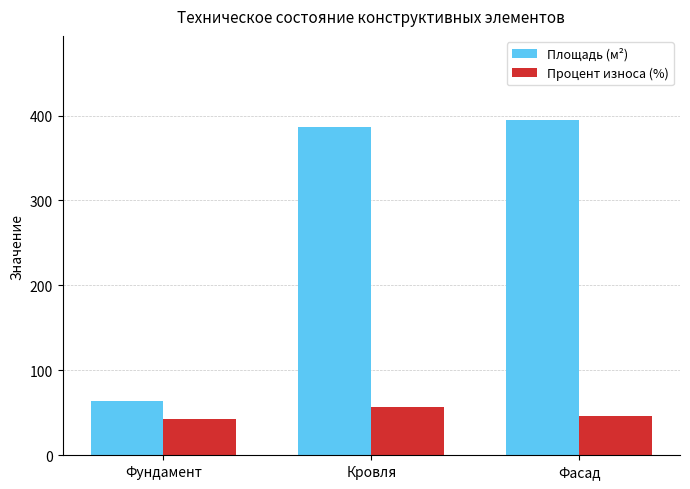

Is the value of Площадь (м²) at Фасад greater than the value of Процент износа (%) at Фундамент?

Yes